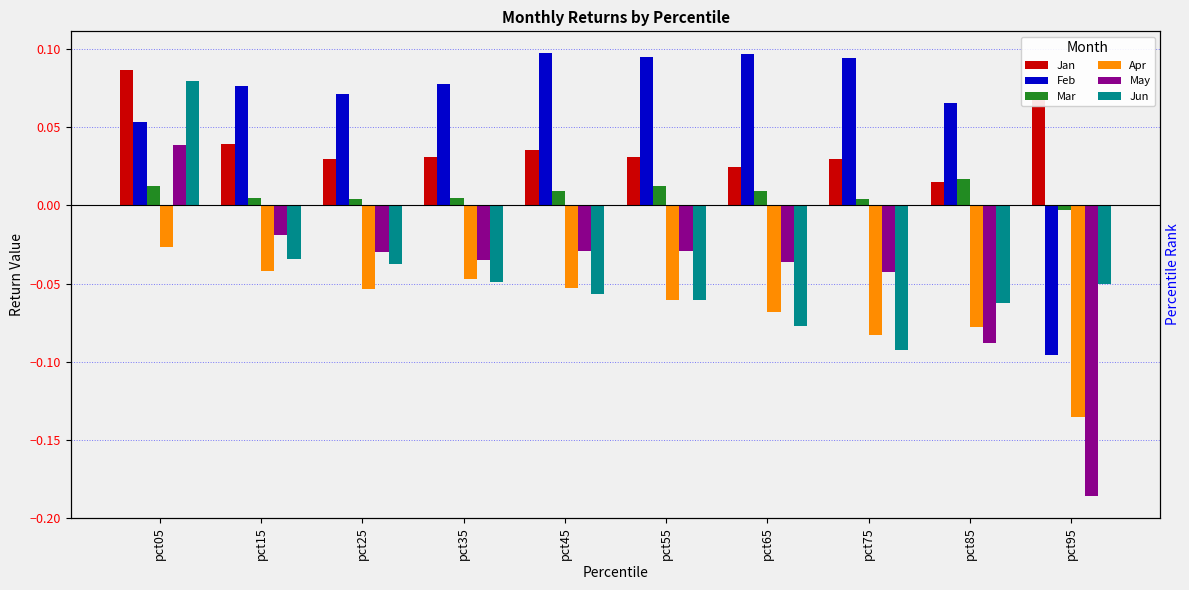

The Feb series shows -0.1 at pct95. True or false?

True